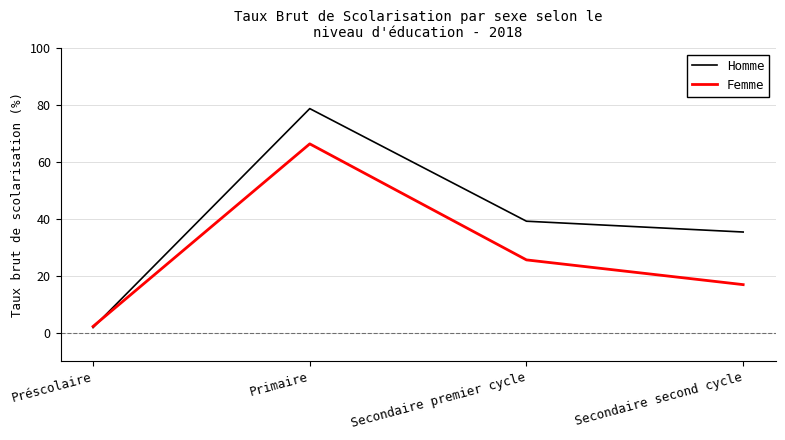

At which category is the sum across all series the highest?

Primaire